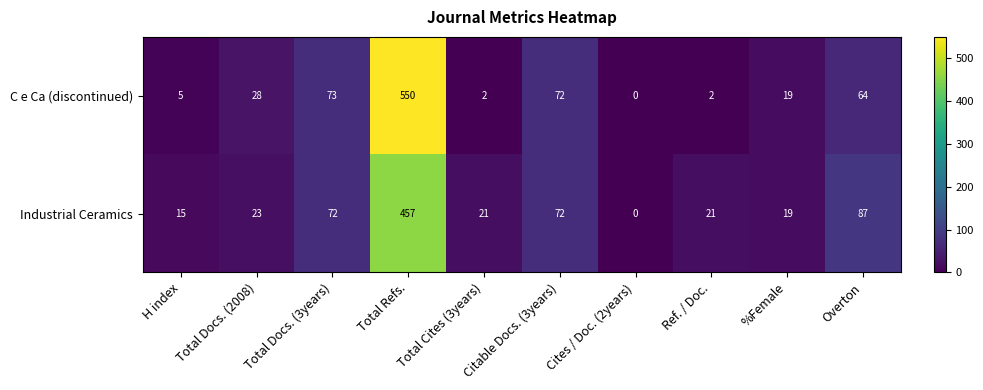

What is the average value of the C e Ca (discontinued) series?

82